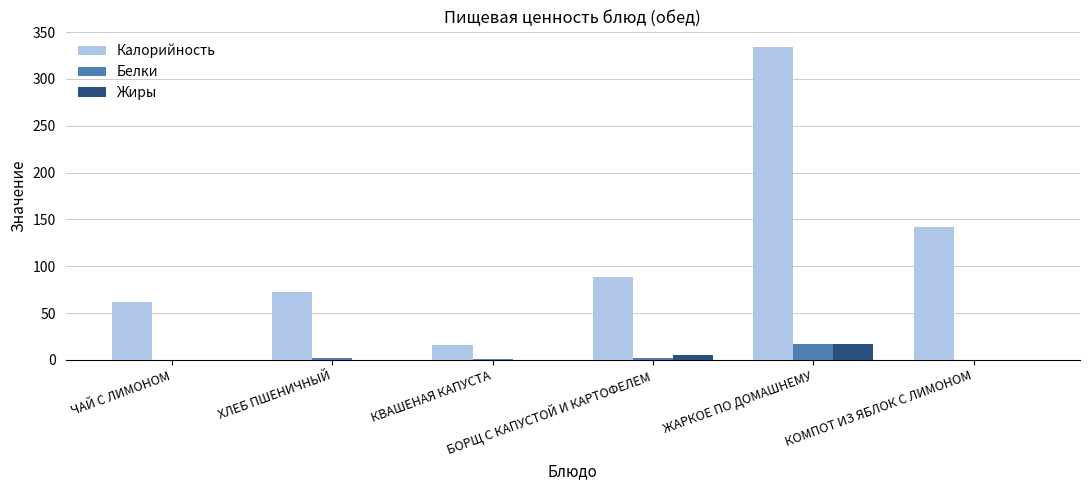

Which series has the largest total across all categories?

Калорийность